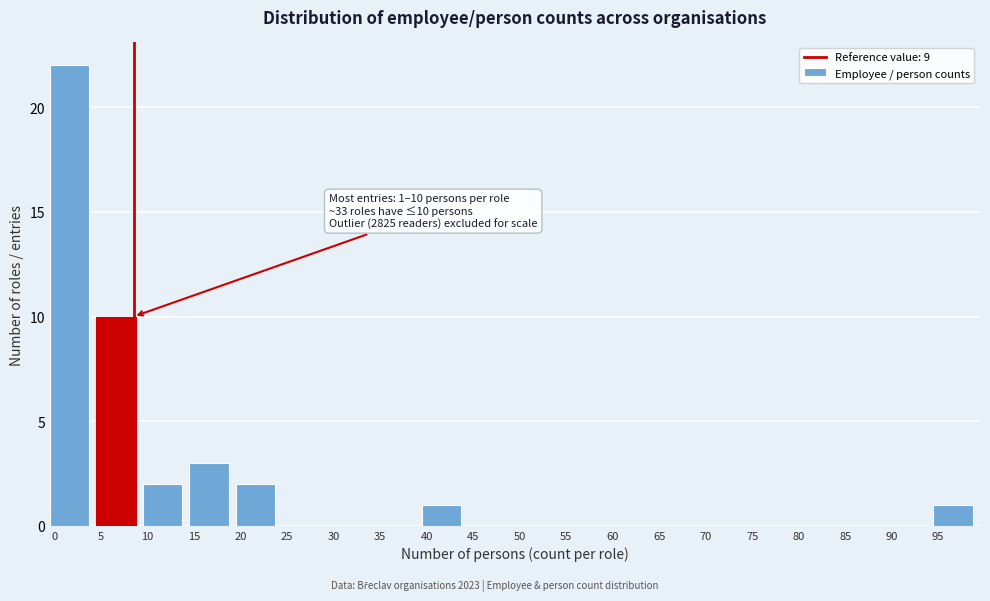

Which range on the x-axis has the tallest bar?

0 to 5